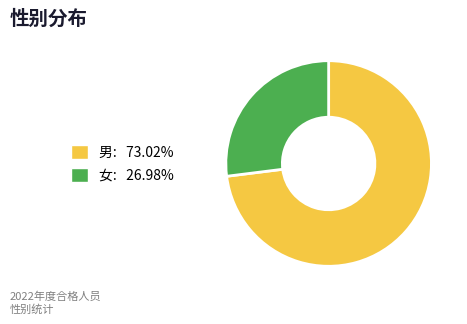

Is the sum of 女: 26.98% and 男: 73.02% greater than half?

Yes